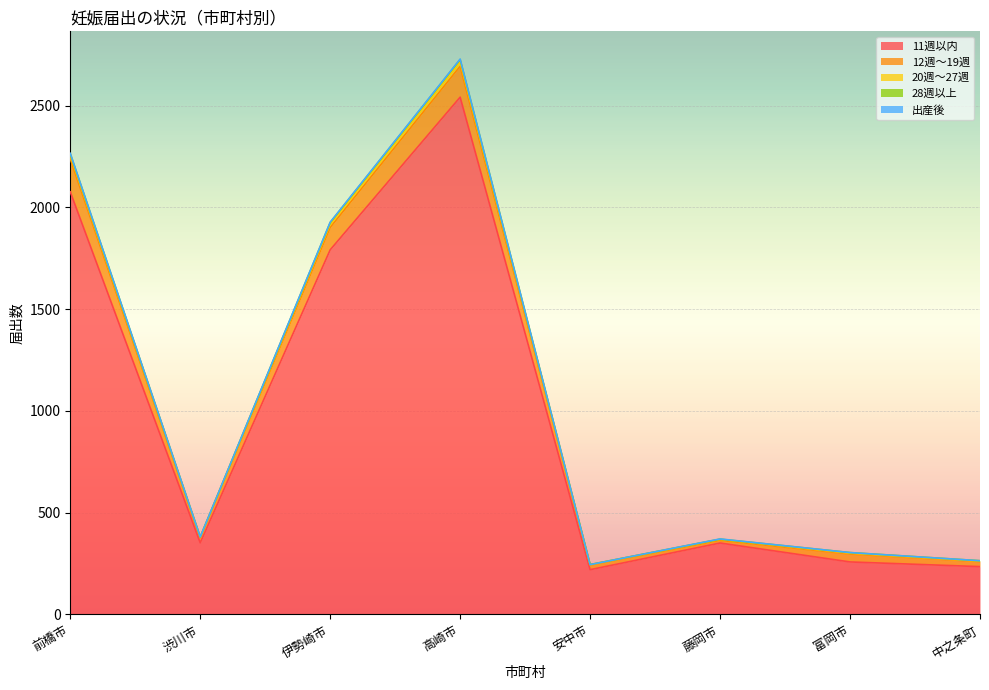

Reading left to right, transcribe all the data shown in this chart.

11週以内: 2076	352	1791	2541	220	351	258	235
12週～19週: 162	25	110	152	23	13	39	25
20週～27週: 16	3	16	21	2	5	4	2
28週以上: 9	0	8	12	0	1	3	2
出産後: 2	1	2	2	0	1	0	0